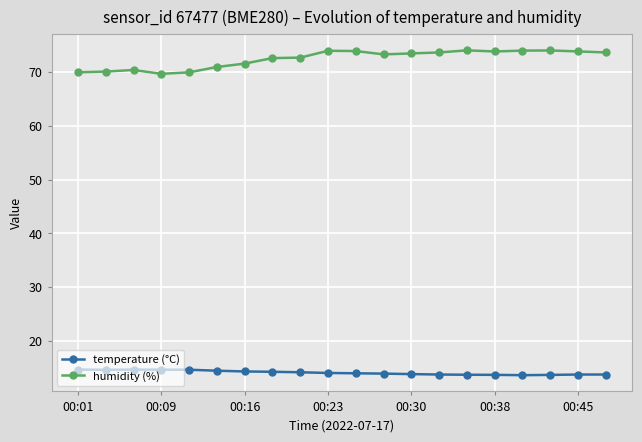

What is the highest value of the humidity (%) series?

74.0